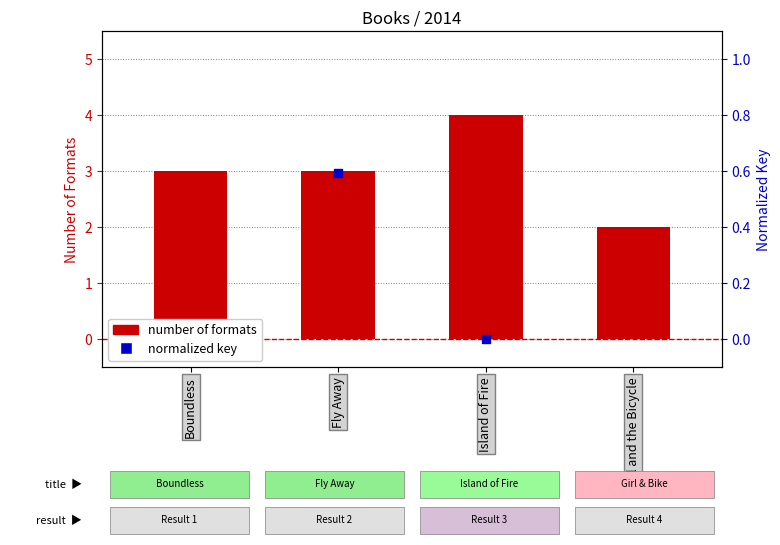

At how many categories does at least one series exceed 1?

4